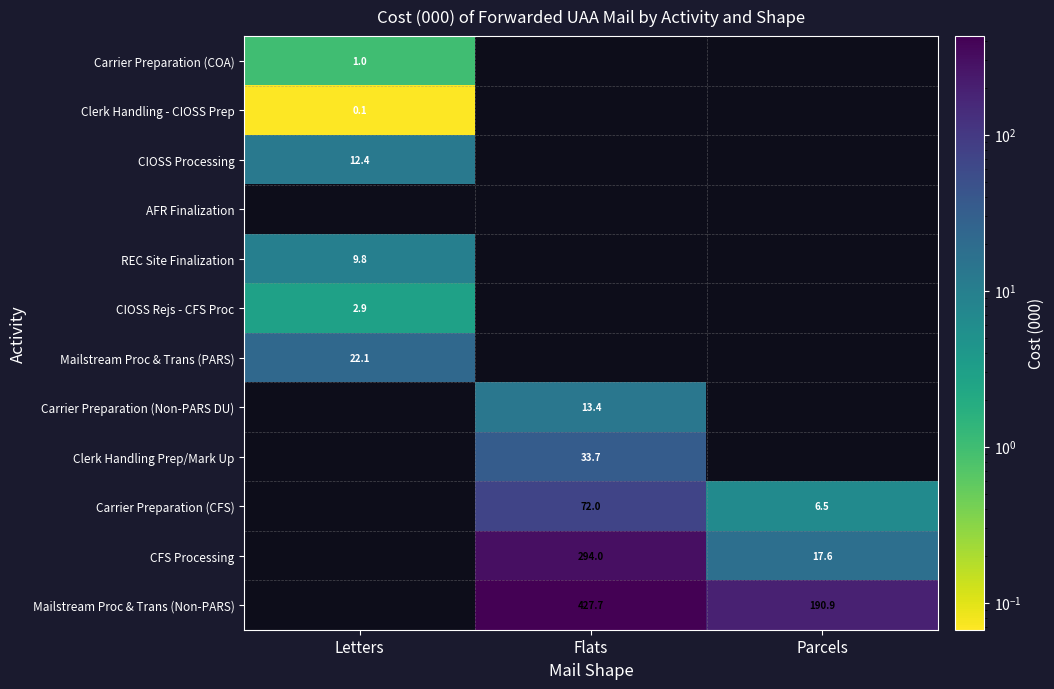

How many positive values does the Carrier Preparation (COA) series have?

1